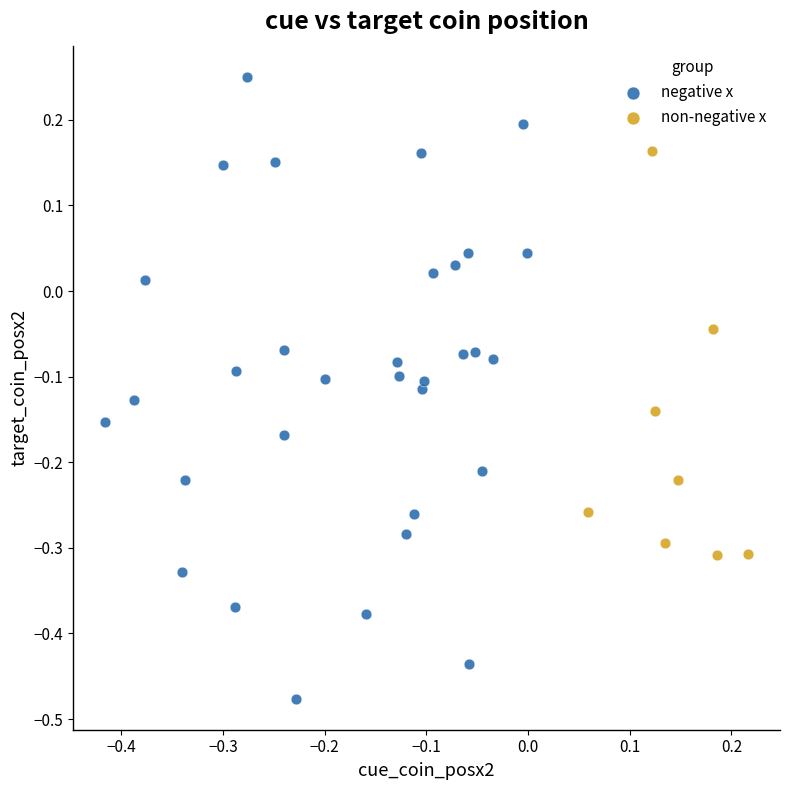

Which series contains the lowest Y value?

negative x